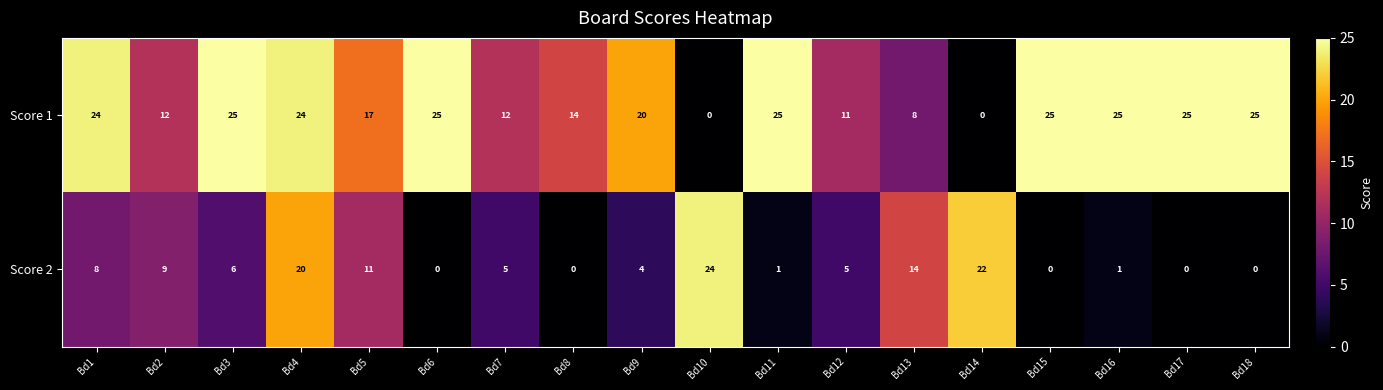

Rank the series by their average value, from lowest to highest.

Score 2, Score 1